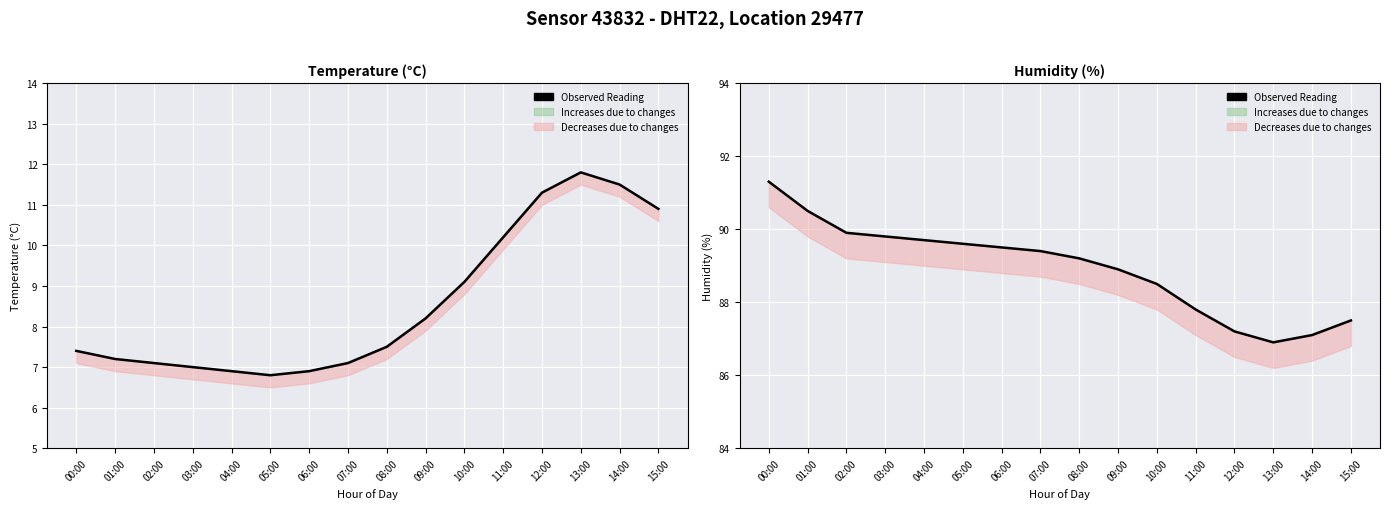

Is this an area chart (filled region under the line)?

No